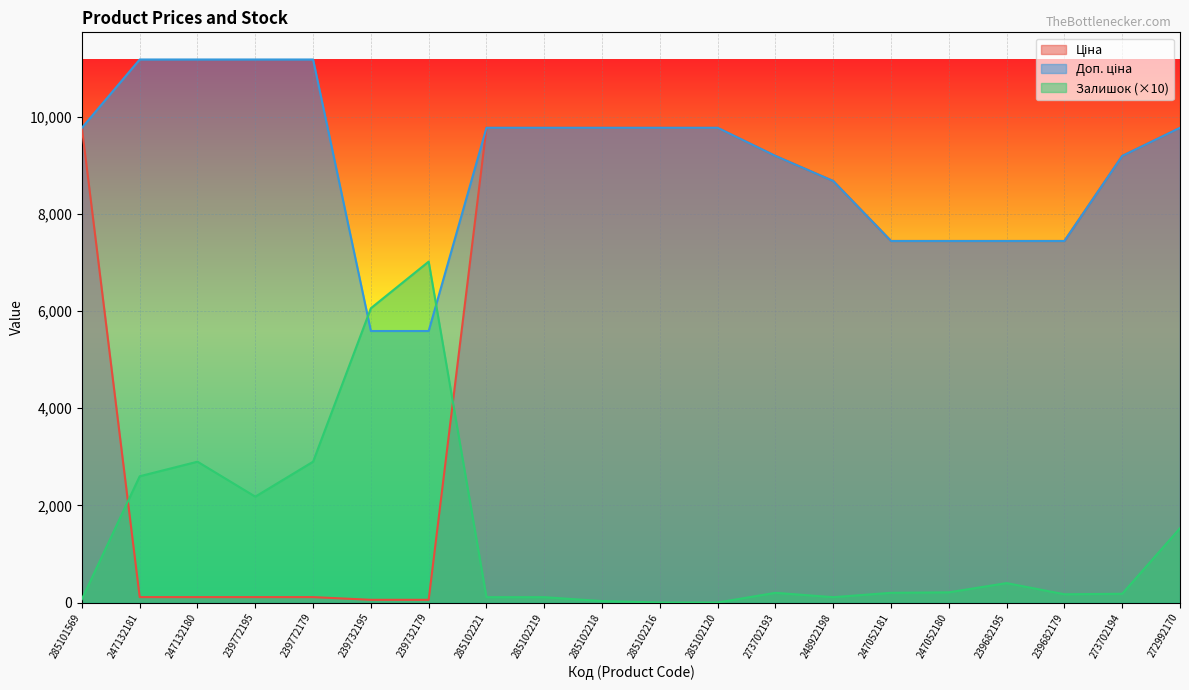

What are all the series names shown in the legend?

Ціна, Доп. ціна, Залишок